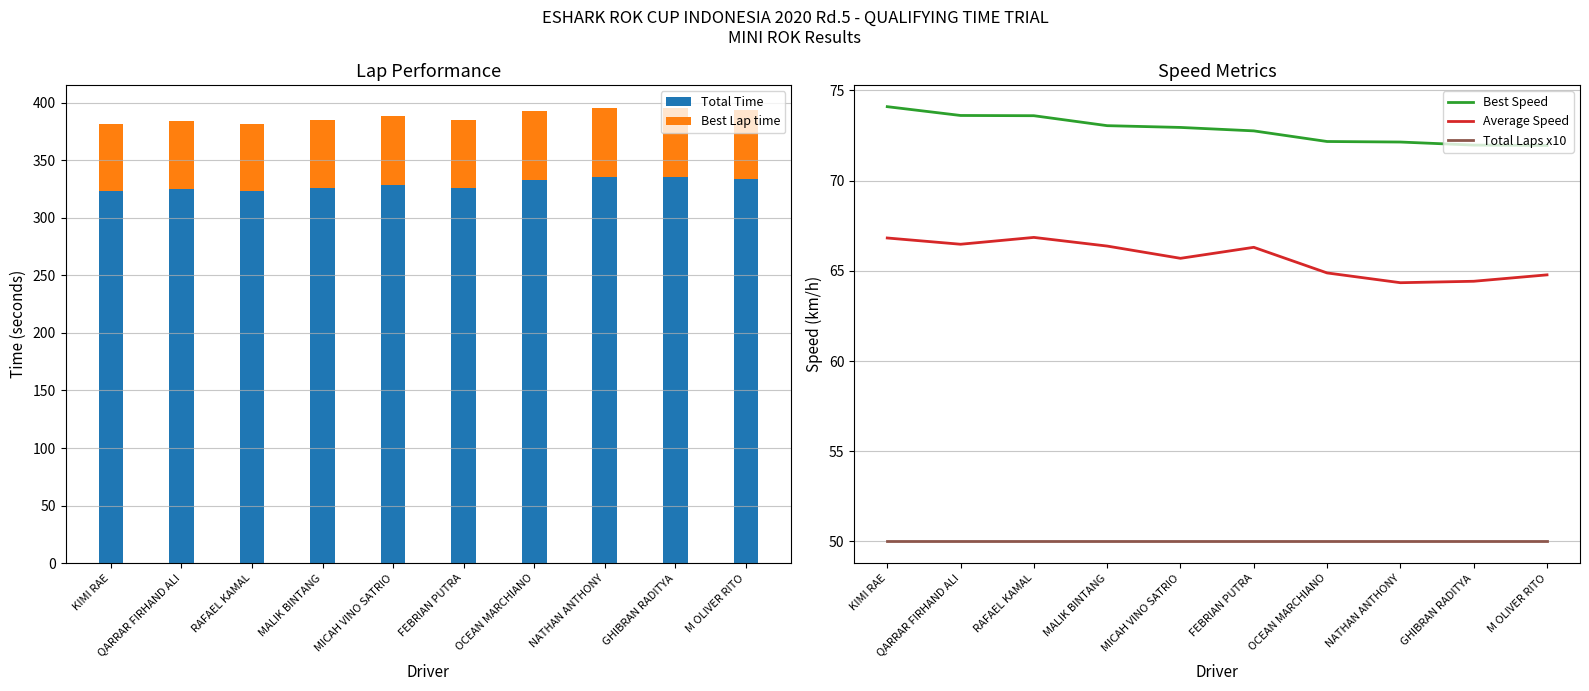

What is the value of the Best Speed bar at the 1st from the left?

74.1